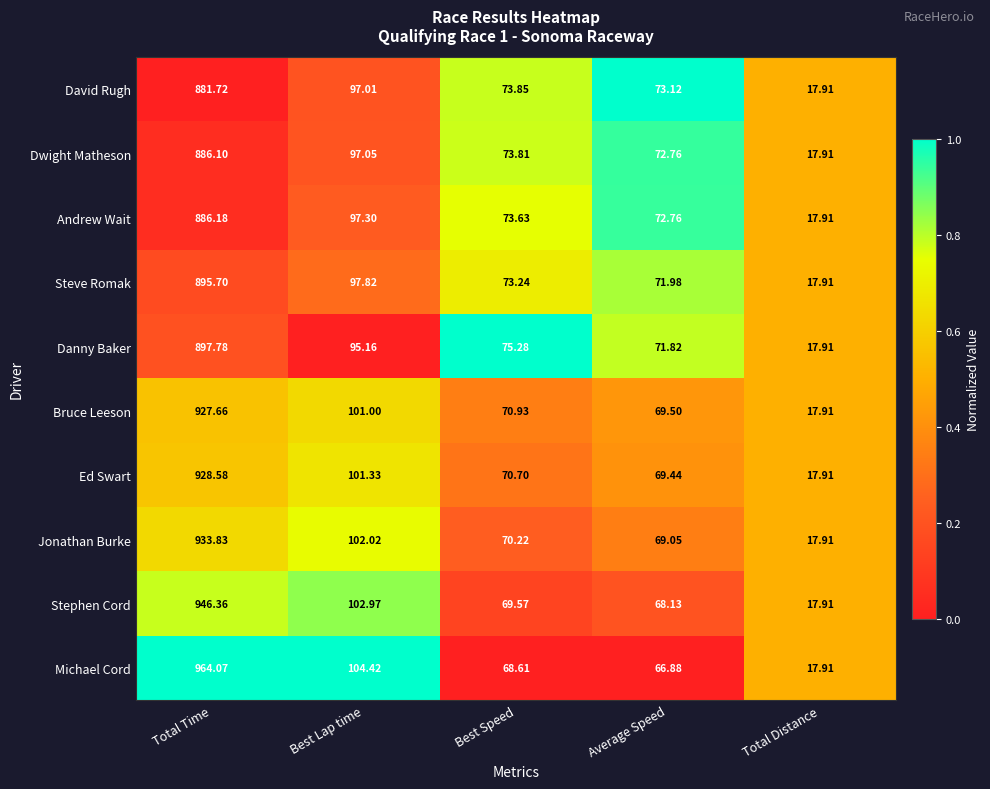

At which label does Michael Cord first exceed 68?

Total Time